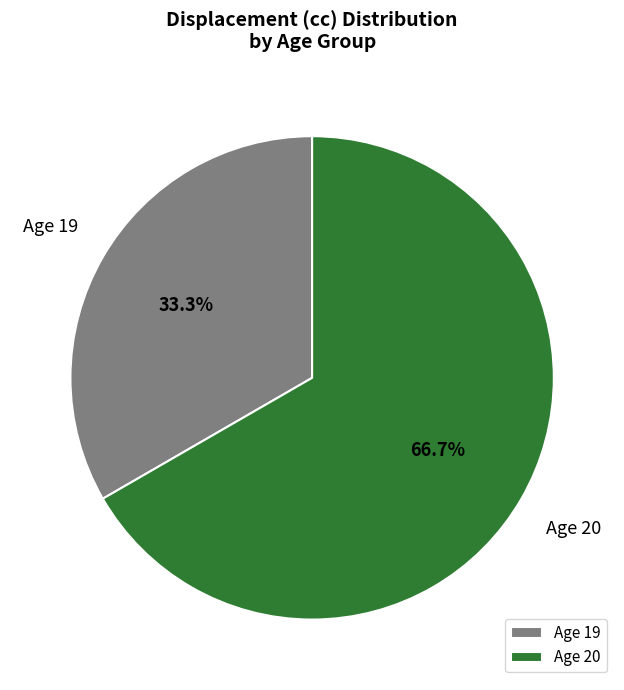

Rank the categories by value from lowest to highest.

Age 19, Age 20